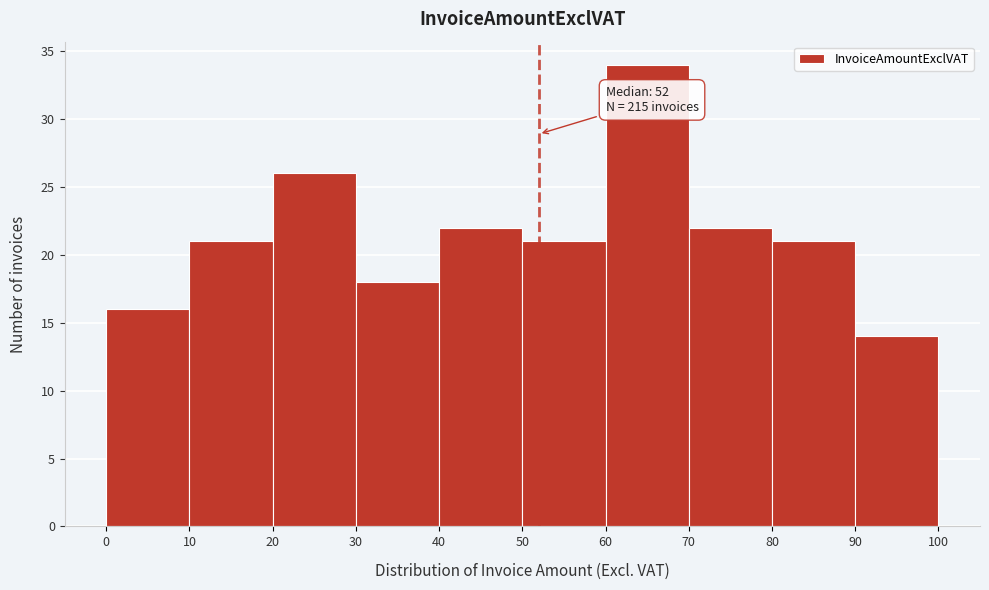

Over which range of the x-axis is the bar tallest?

60 to 70